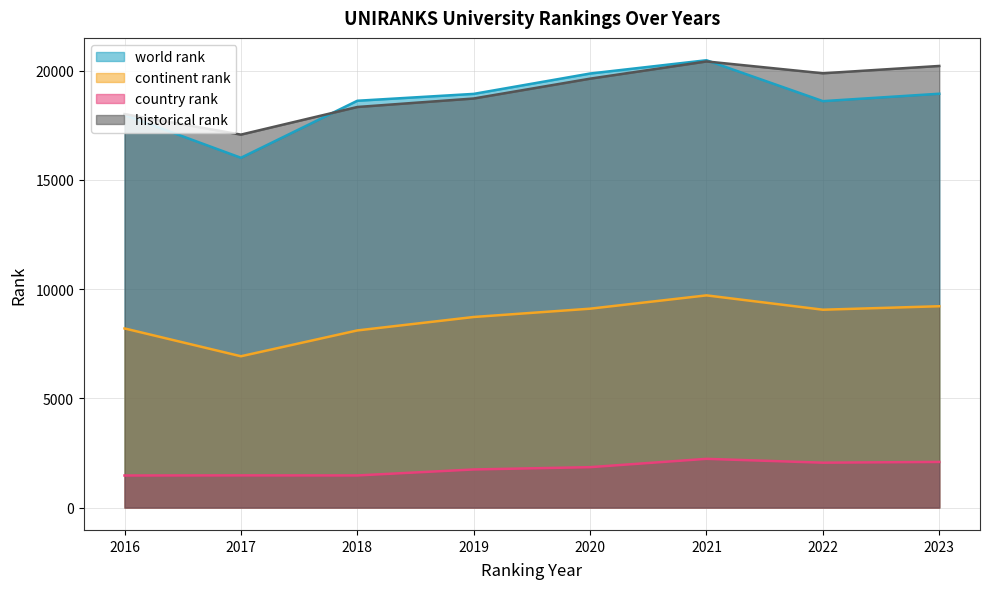

What is the average value of the country rank series?

1797.1